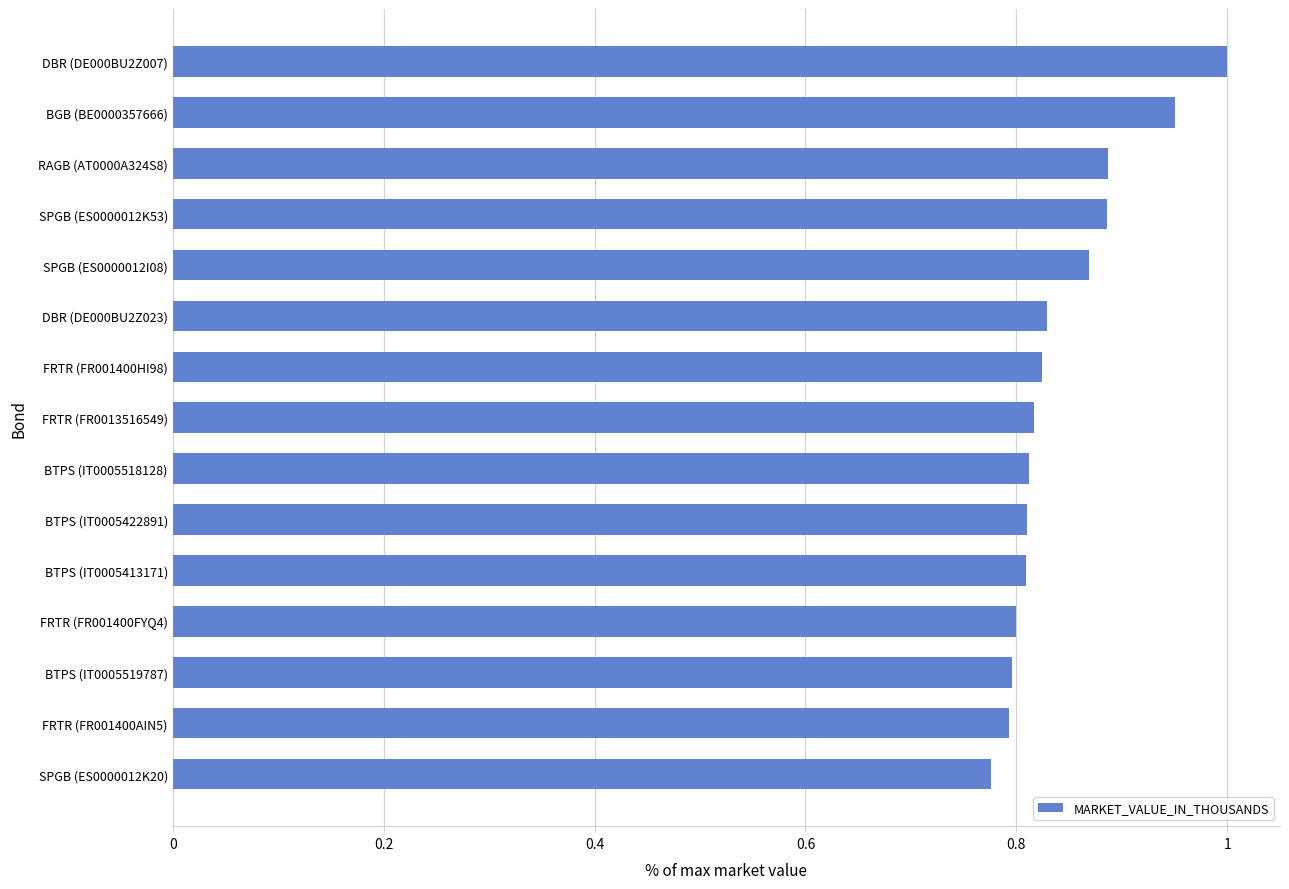

Between FRTR (FR001400HI98) and SPGB (ES0000012K20), which is larger?

FRTR (FR001400HI98)